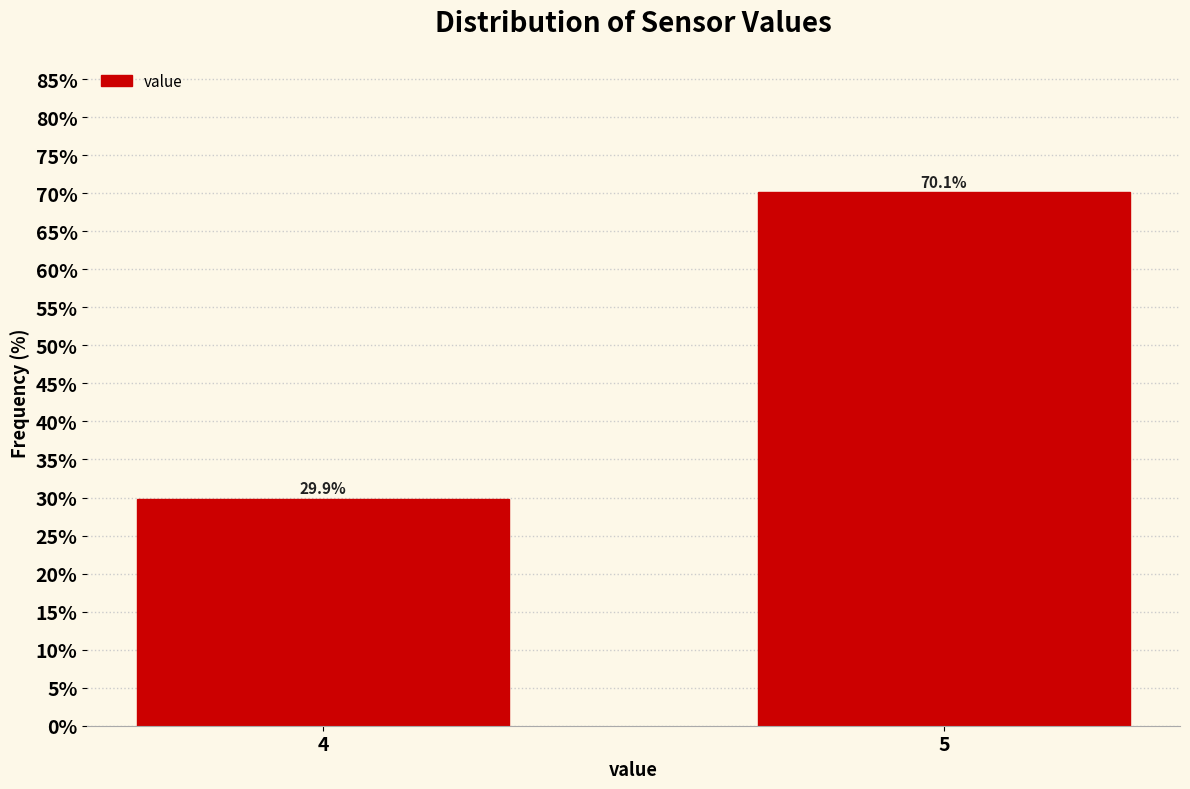

Reading left to right, list all the values displayed in this chart.

4=29.9	5=70.1